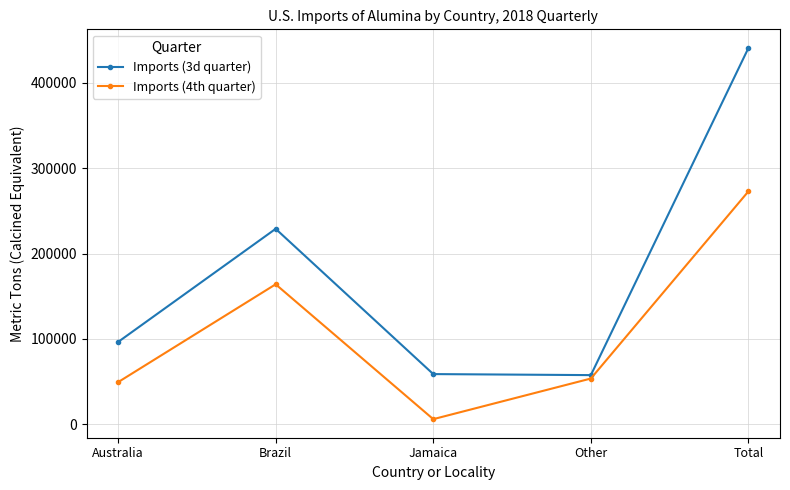

What is the value of the Imports (4th quarter) point at the 2nd from the left?

164000